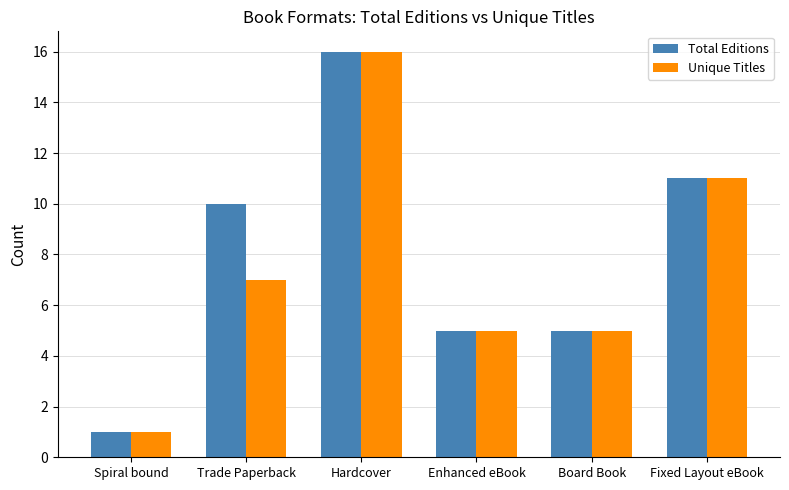

What is the difference between the Unique Titles values at Hardcover and Fixed Layout eBook?

5